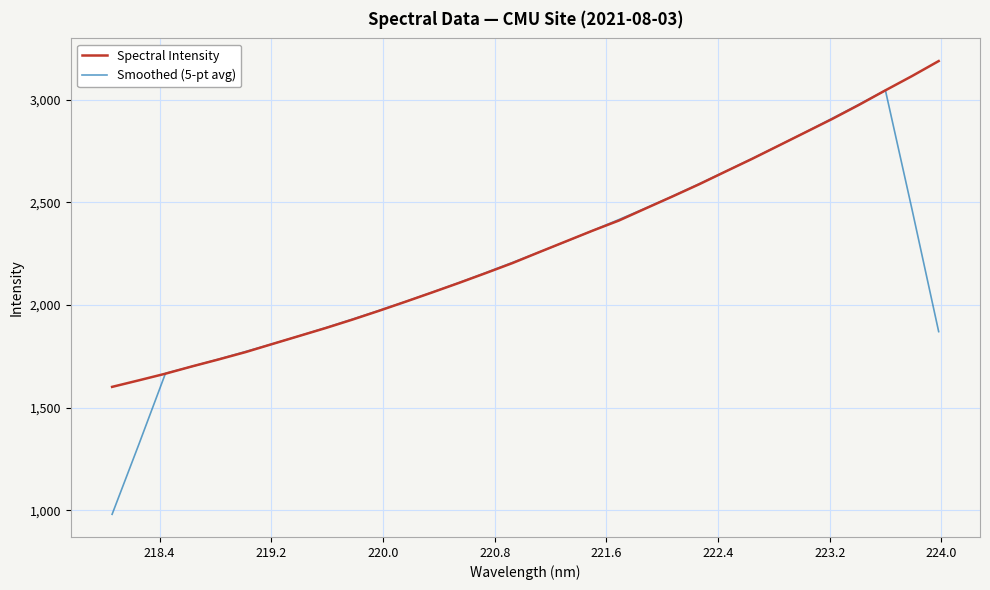

Which series has the widest spread of values?

Smoothed (5-pt avg)